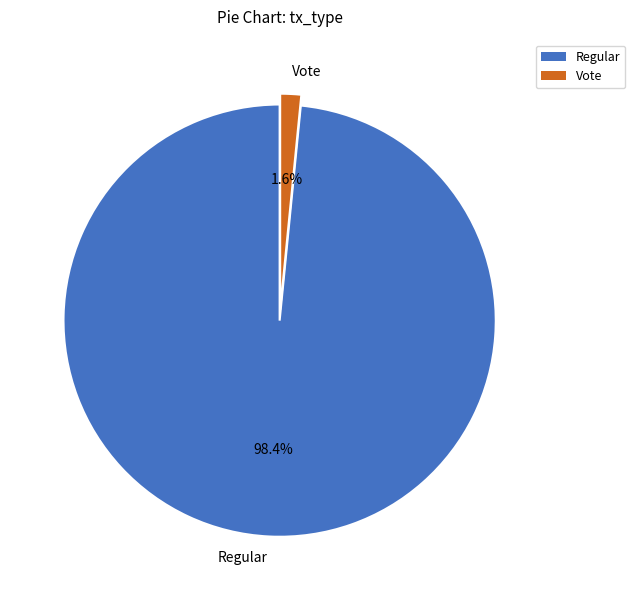

The Regular slice represents 98% of the pie. True or false?

True